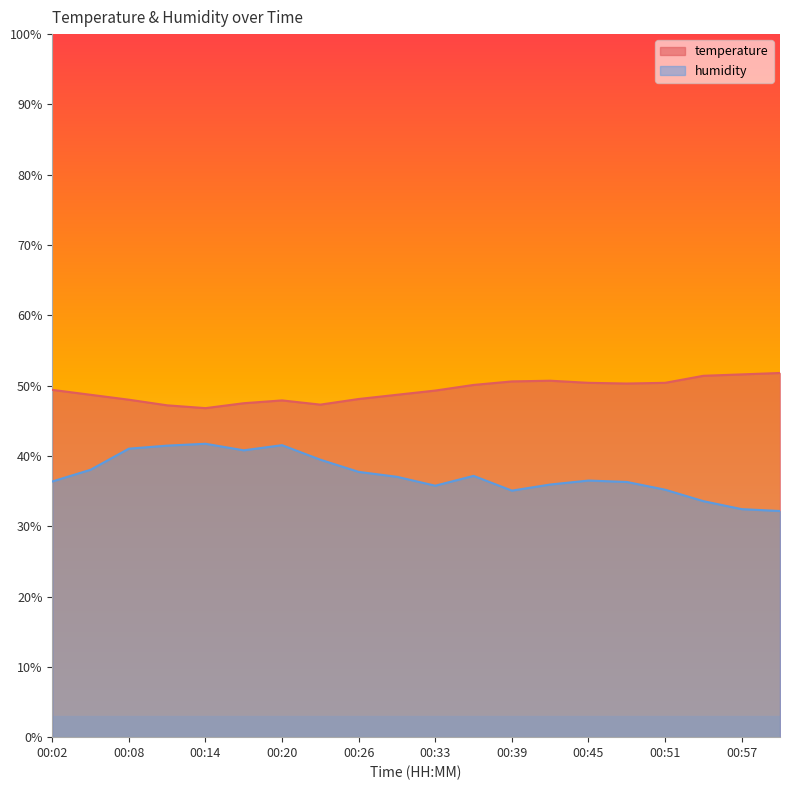

How many lines are shown in the chart?

2